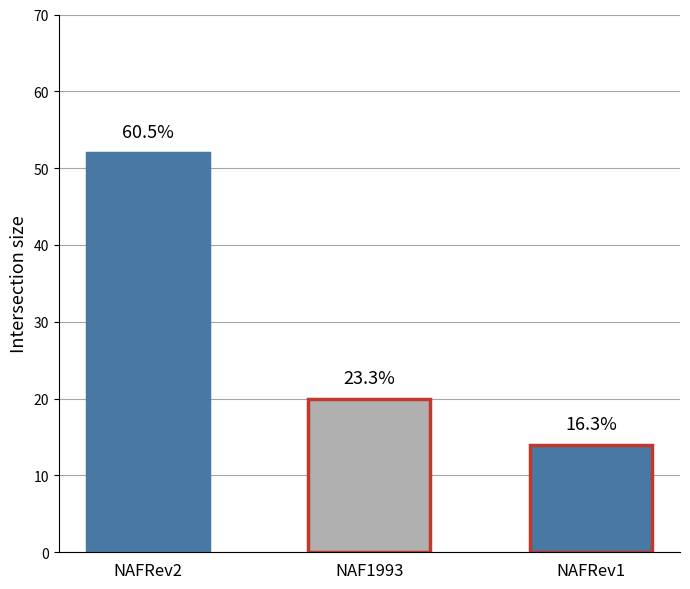

List the labels in order of value, smallest first.

NAFRev1, NAF1993, NAFRev2